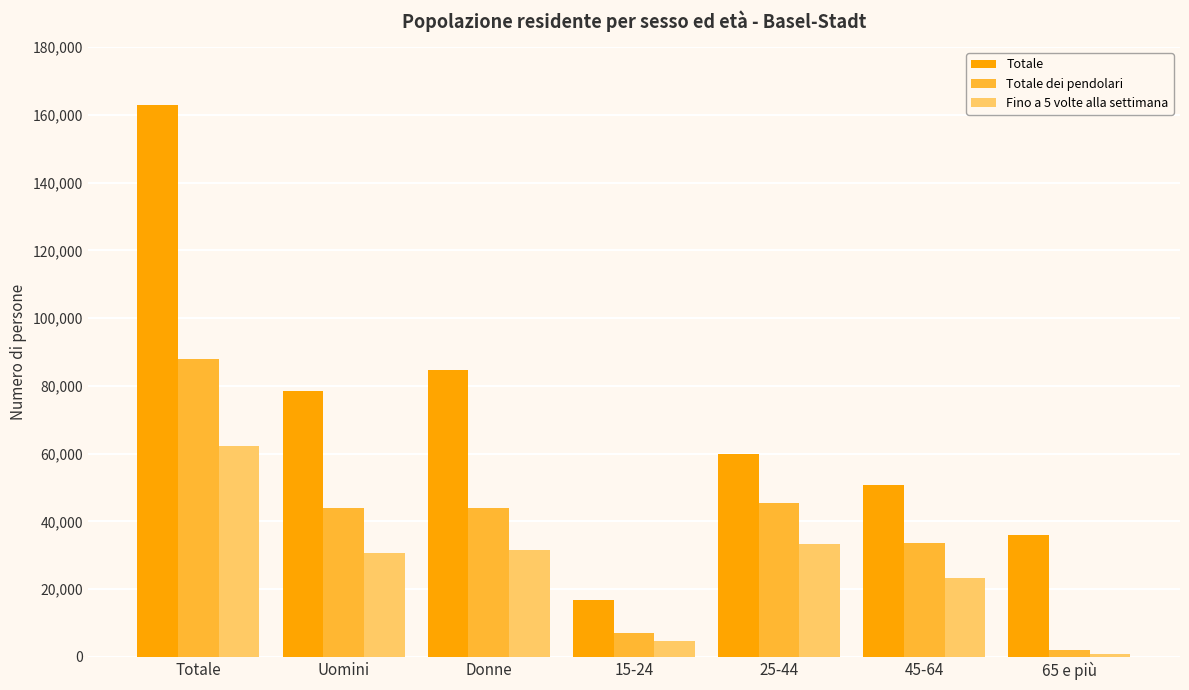

How many values in the Totale series are below 59764?

3